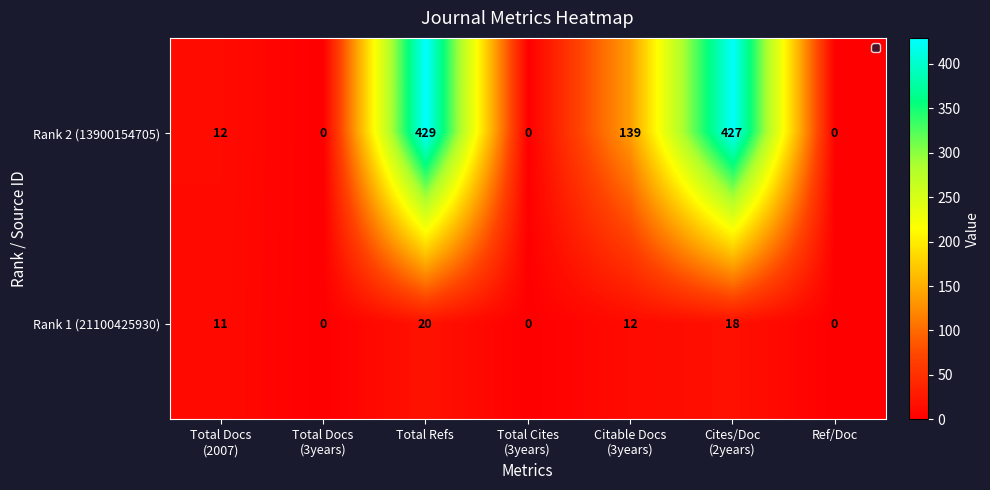

Between Total Cites
(3years) and Citable Docs
(3years), which series saw the biggest shift?

Rank 2 (13900154705)